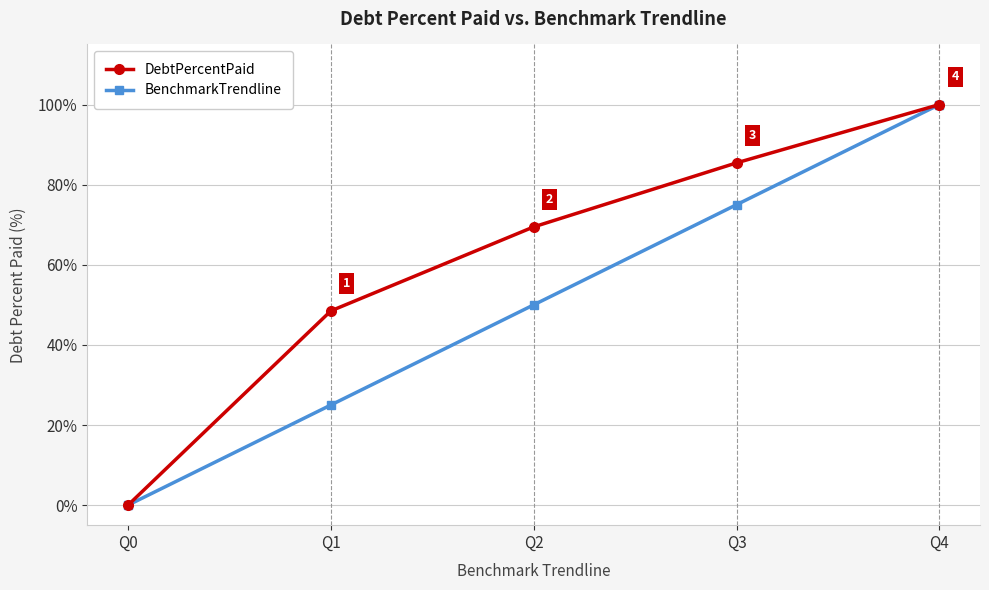

What is the difference between the highest and lowest values at Q3?

10.4